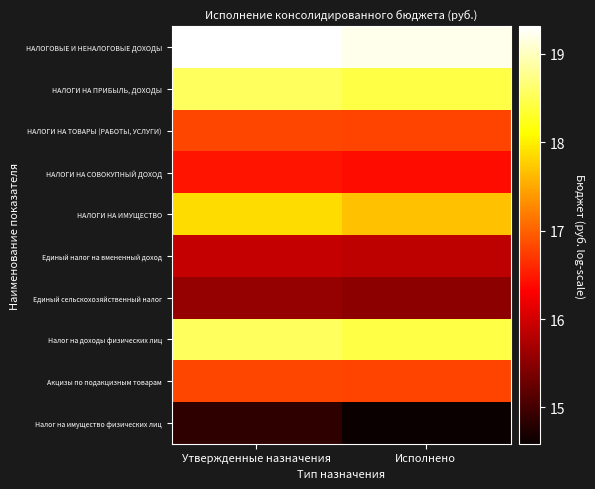

What is the total value across all series at Утвержденные назначения?

170.7